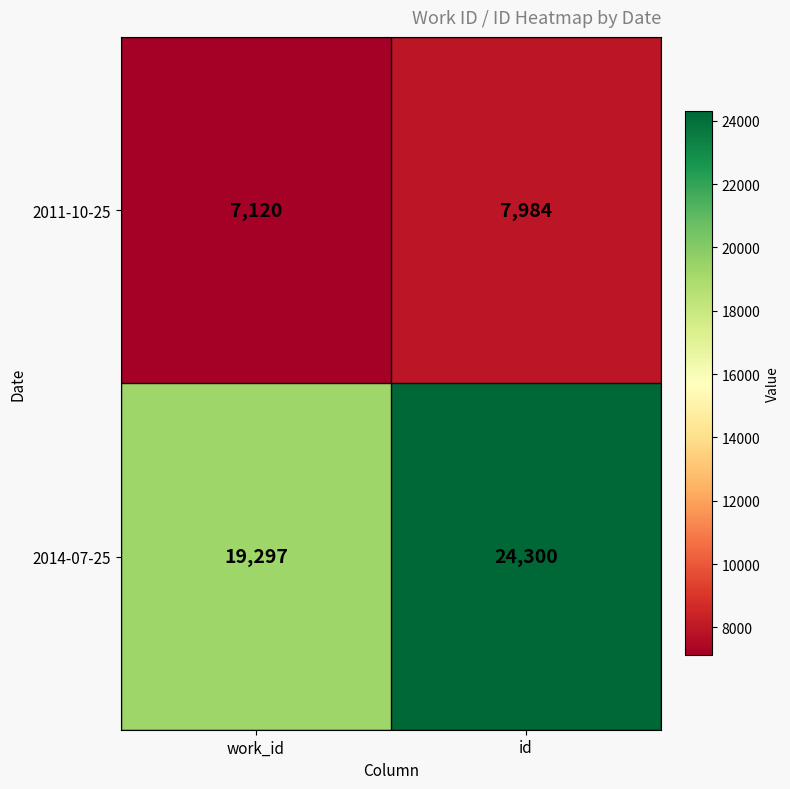

Reading left to right, transcribe all the data shown in this chart.

2011-10-25: 7120	7984
2014-07-25: 19297	24300